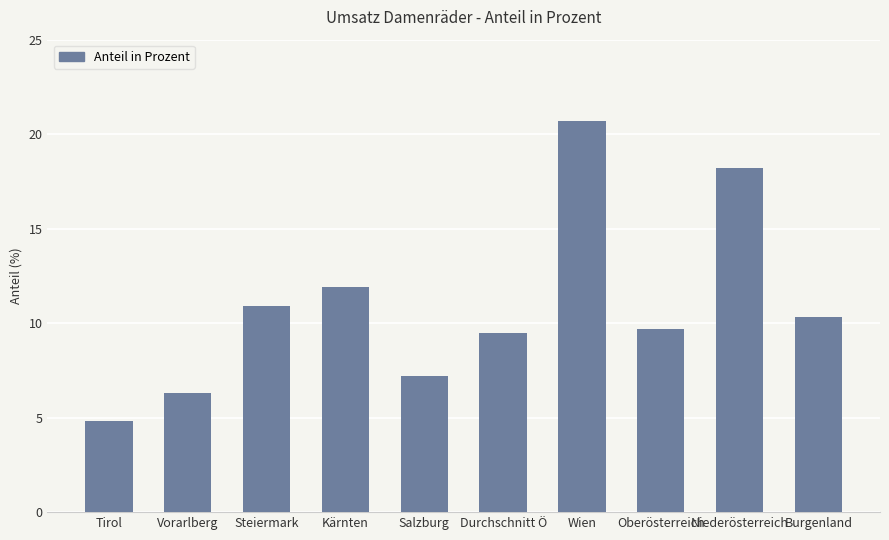

What is the label of the 2nd bar from the left?

Vorarlberg